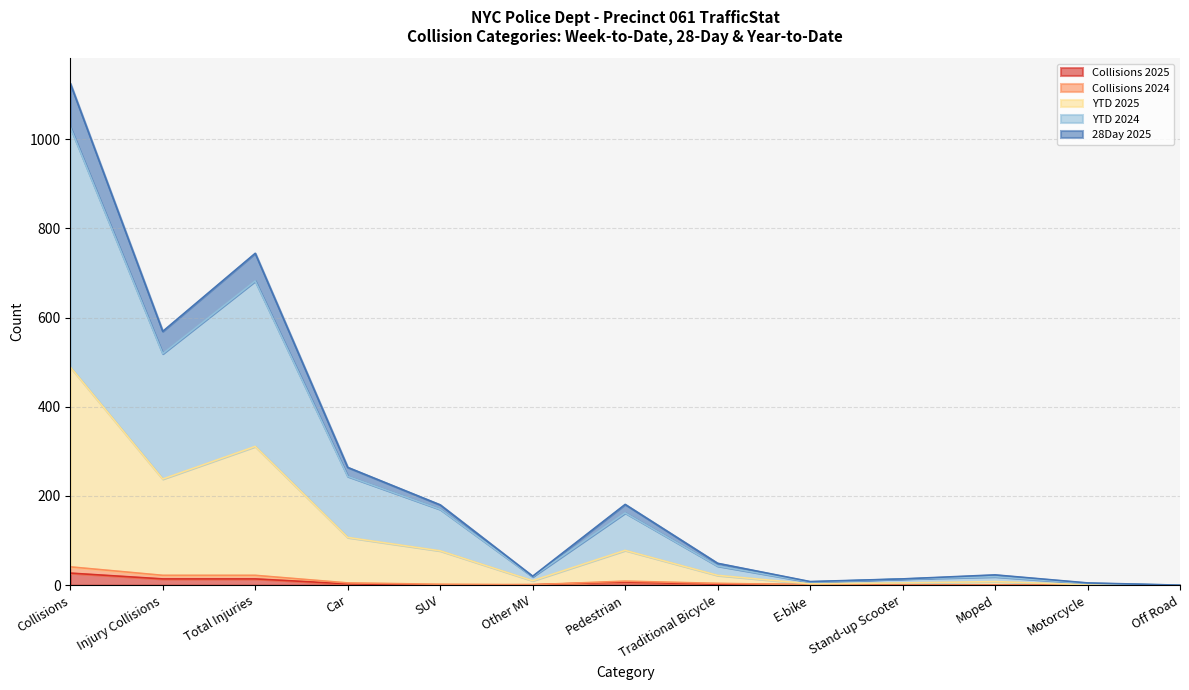

Where is the first local minimum for 28Day 2025?

Injury Collisions